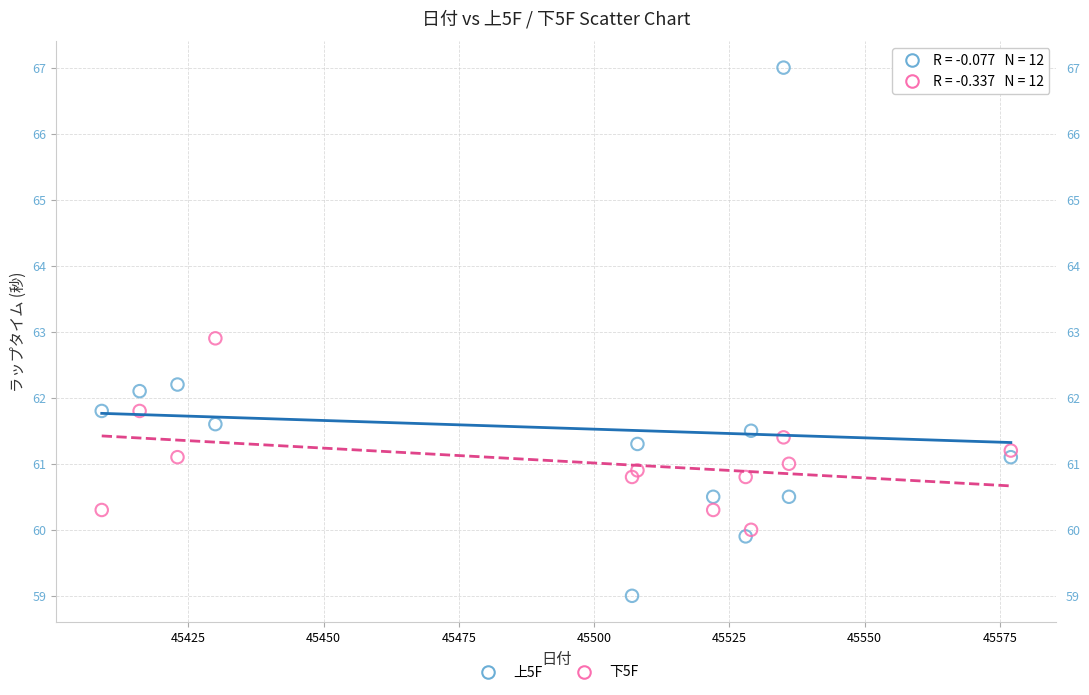

What are all the series names shown in the legend?

上5F, 下5F